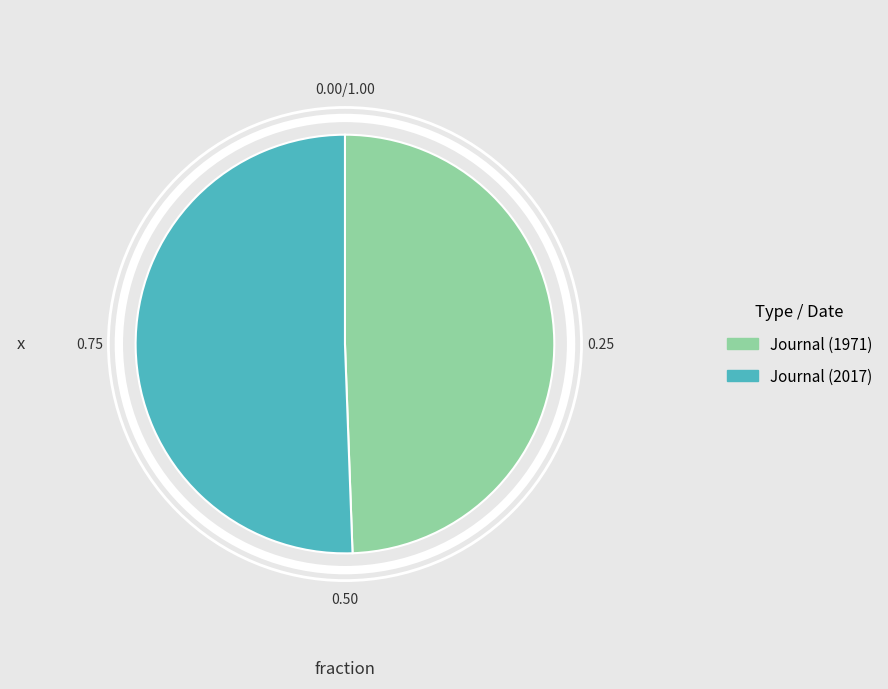

The Journal (1971) slice represents 43% of the pie. True or false?

False